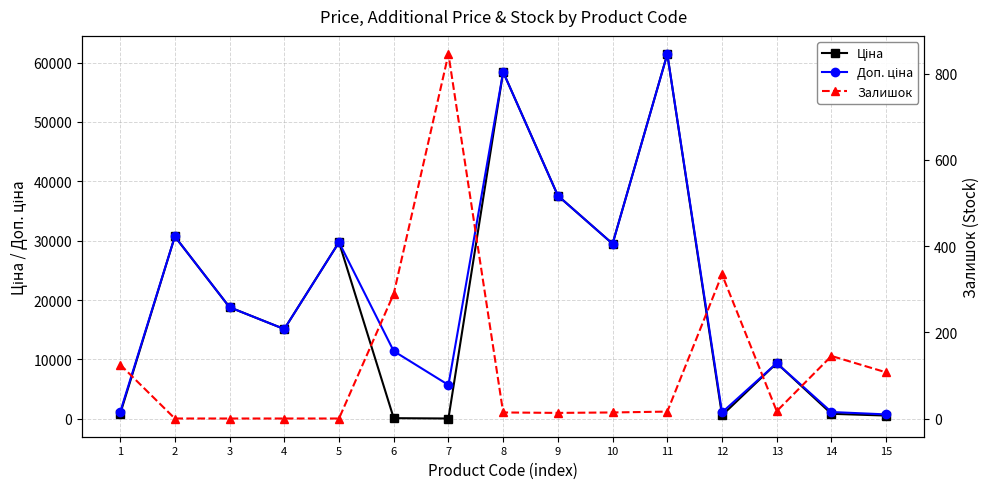

The Ціна series shows 9834.4 at 4. True or false?

False